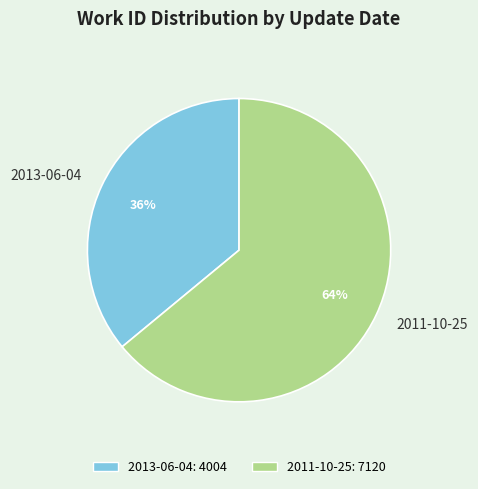

What is the largest slice in the pie chart?

2011-10-25